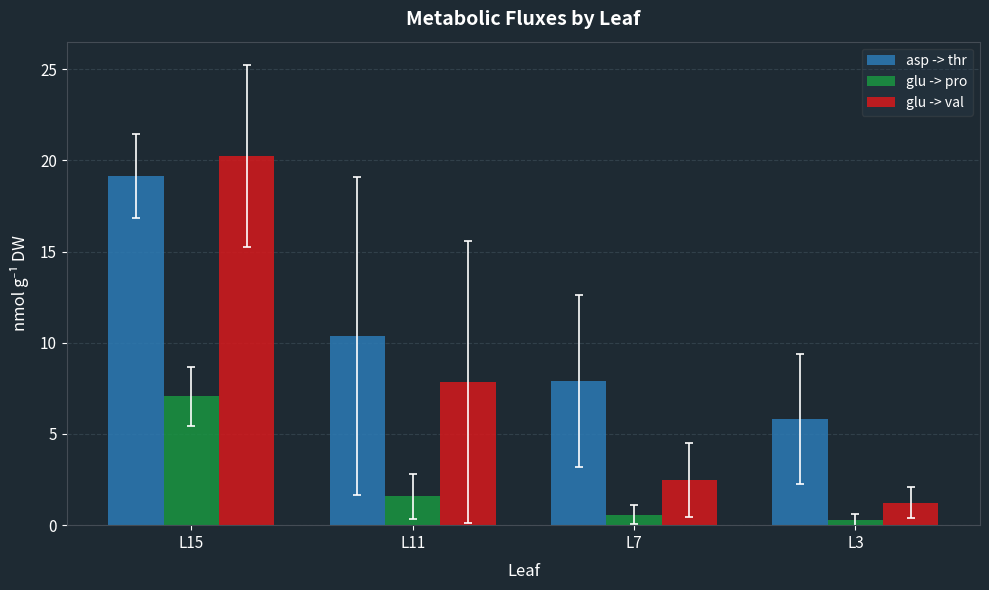

List the series in order of their peak value, lowest first.

glu -> pro, asp -> thr, glu -> val